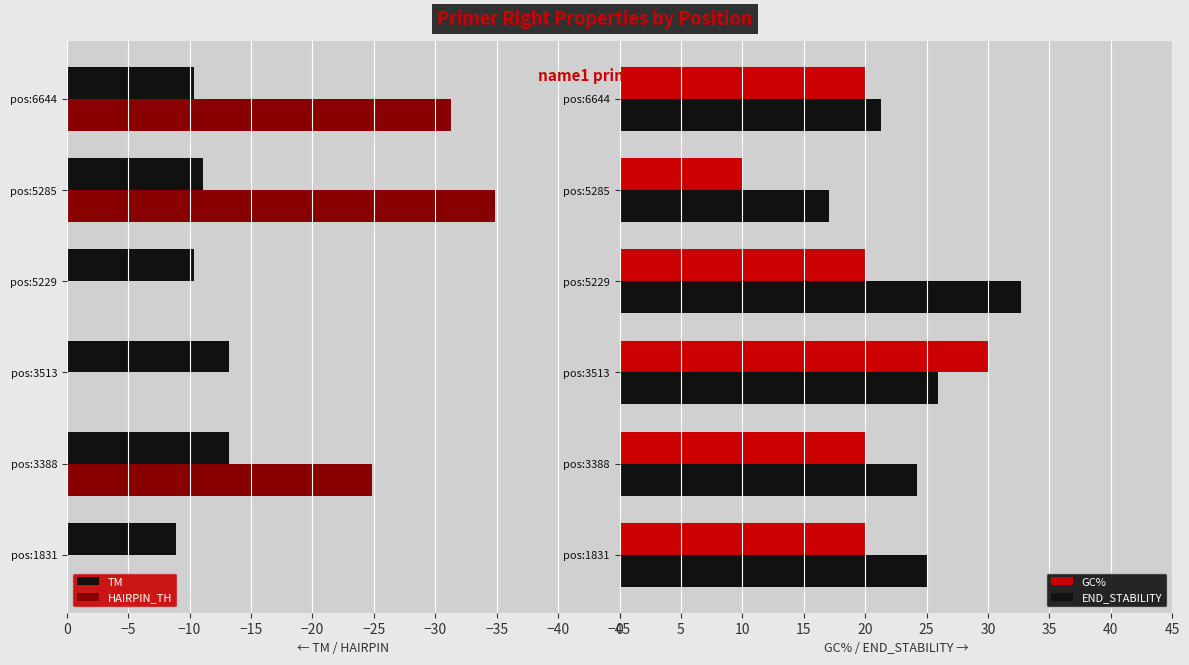

What is the sum of the GC% values at pos:1831 and pos:3513?

50.0